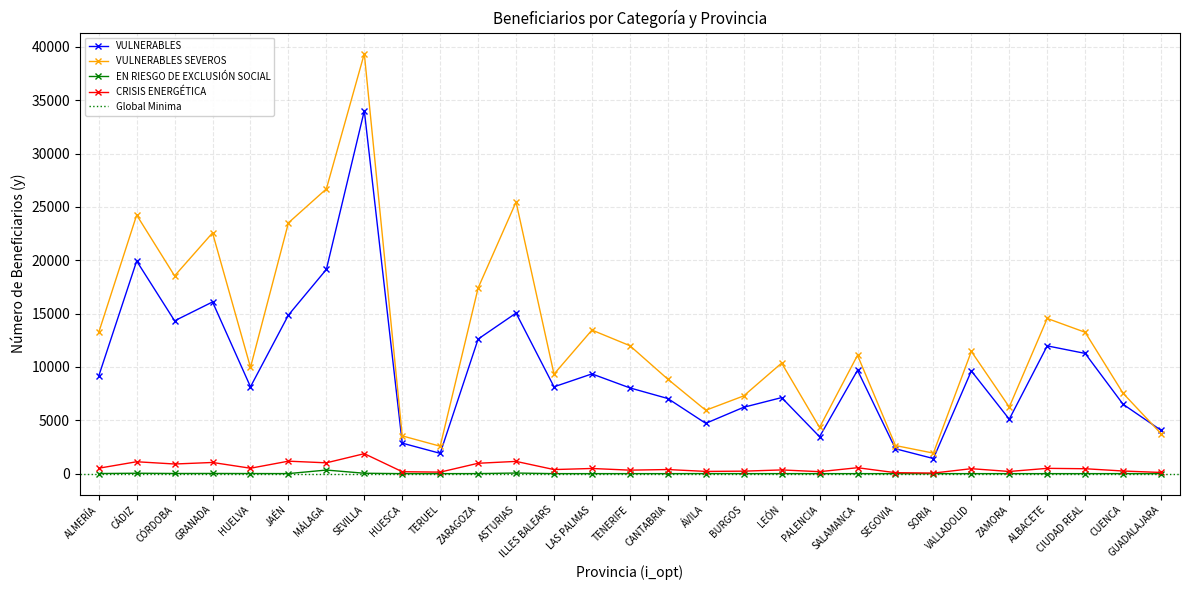

What is the value of the VULNERABLES SEVEROS point at the 14th from the left?

13457